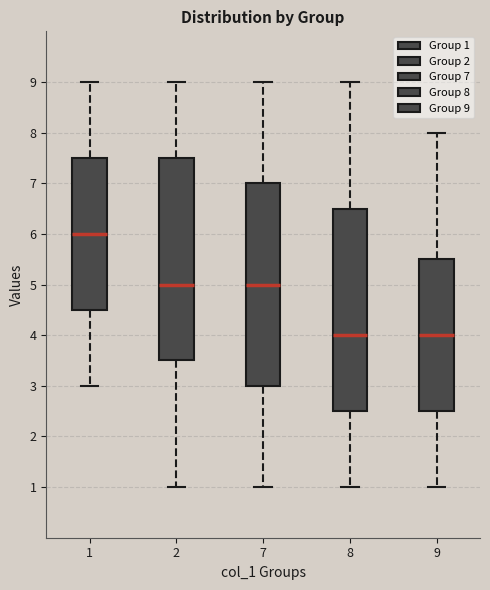

Where does the lower whisker of the box at x = 9 end on the y-axis? The values are not printed on the chart, so give them approximately, as read against the axis.

1.0